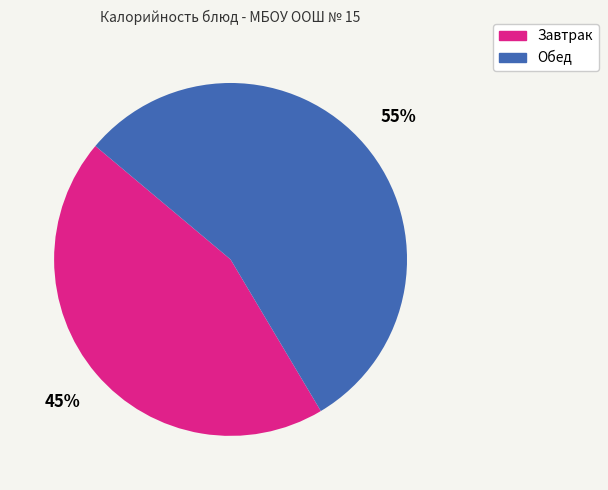

To the nearest percent, what is the combined percentage of Обед and Завтрак?

100%